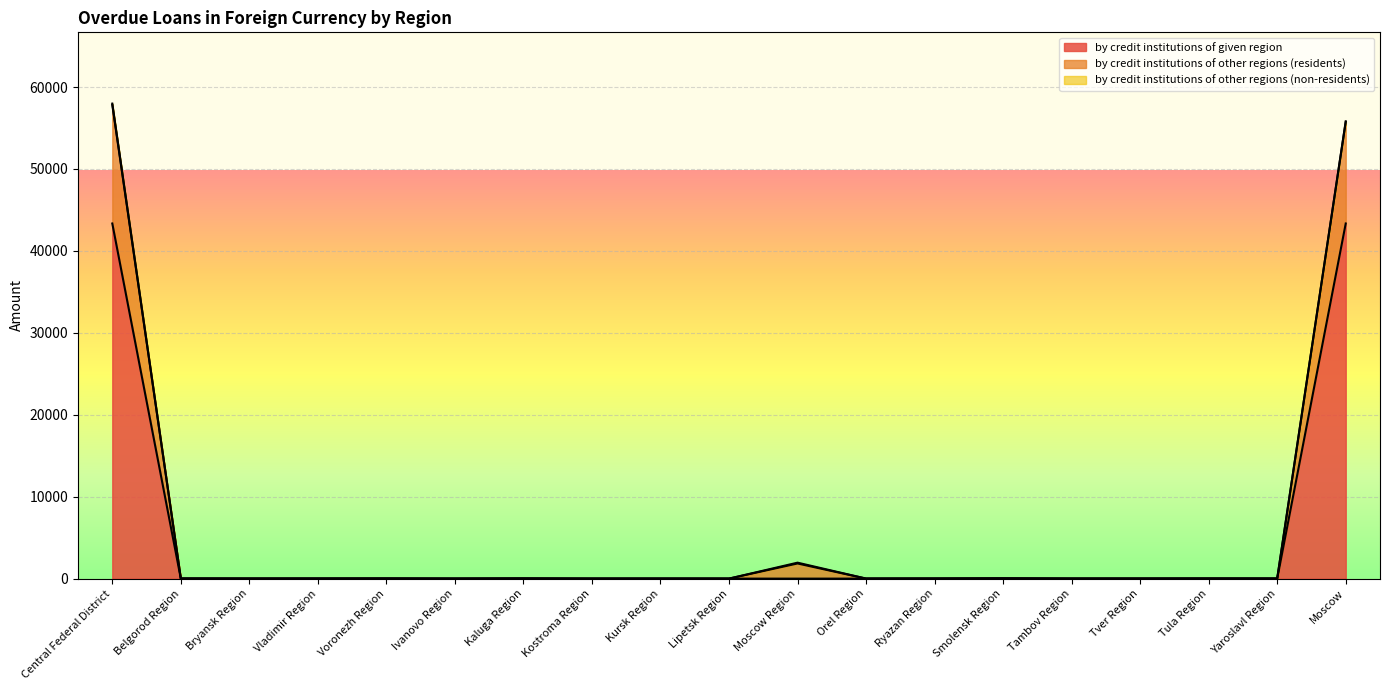

True or false: by credit institutions of given region has more than 0 interior local peaks.

False